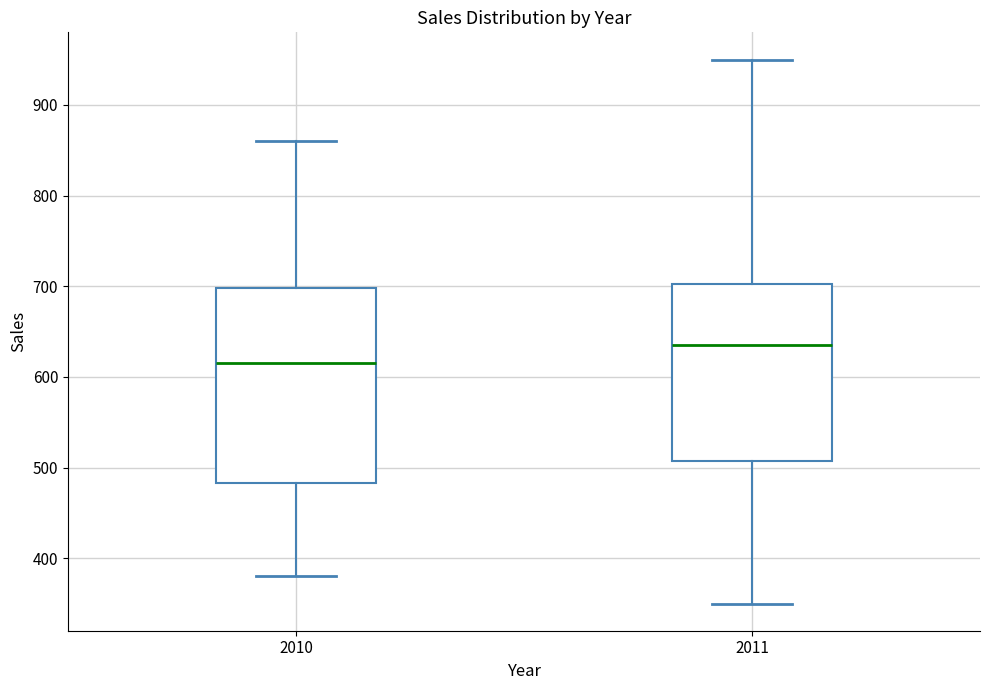

Which box has the highest median line?

2011